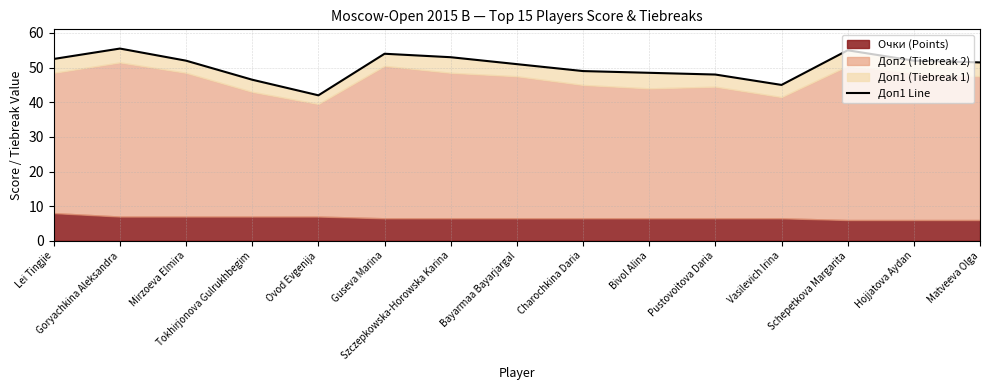

True or false: there are more than 0 points higher than both neighbors.

True